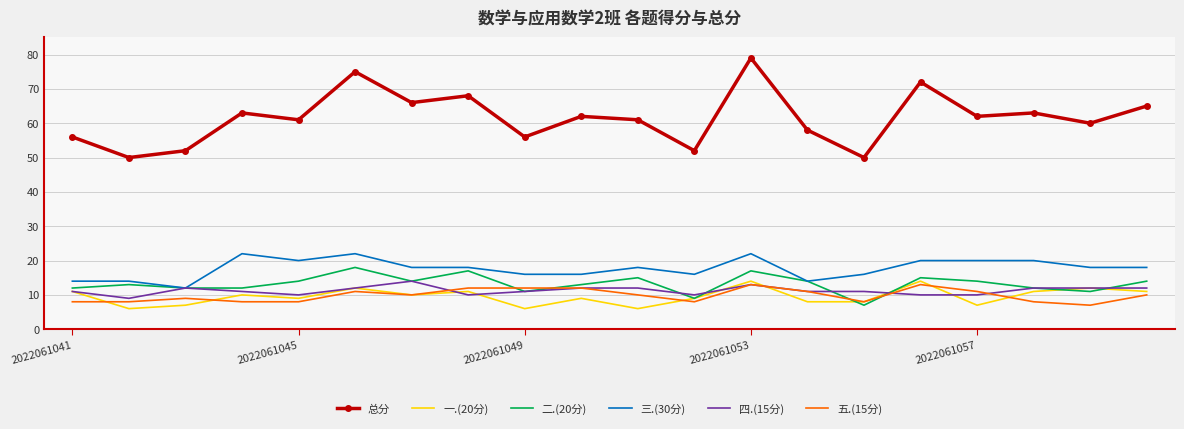

What is the smallest value displayed?

6